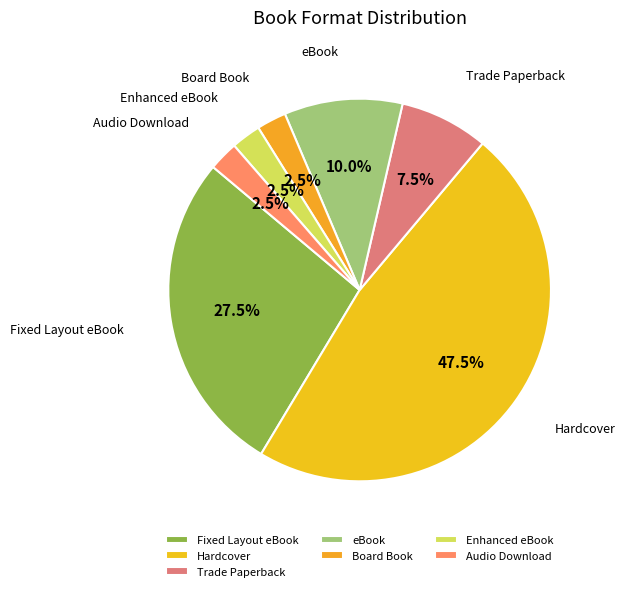

How much of the chart is everything except eBook?

90.0%